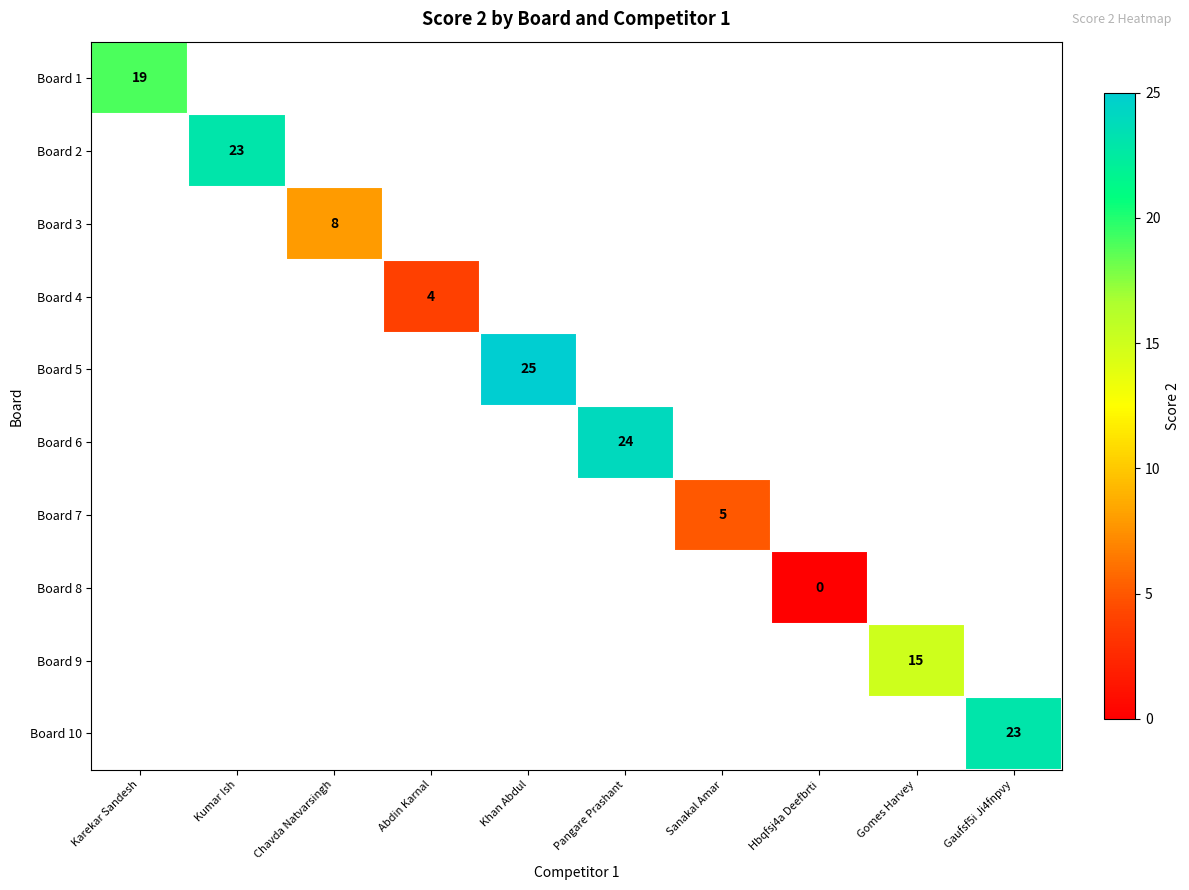

True or false: Board 8 has a value of 0.0 at Hbqfsj4a Deefbrti.

True